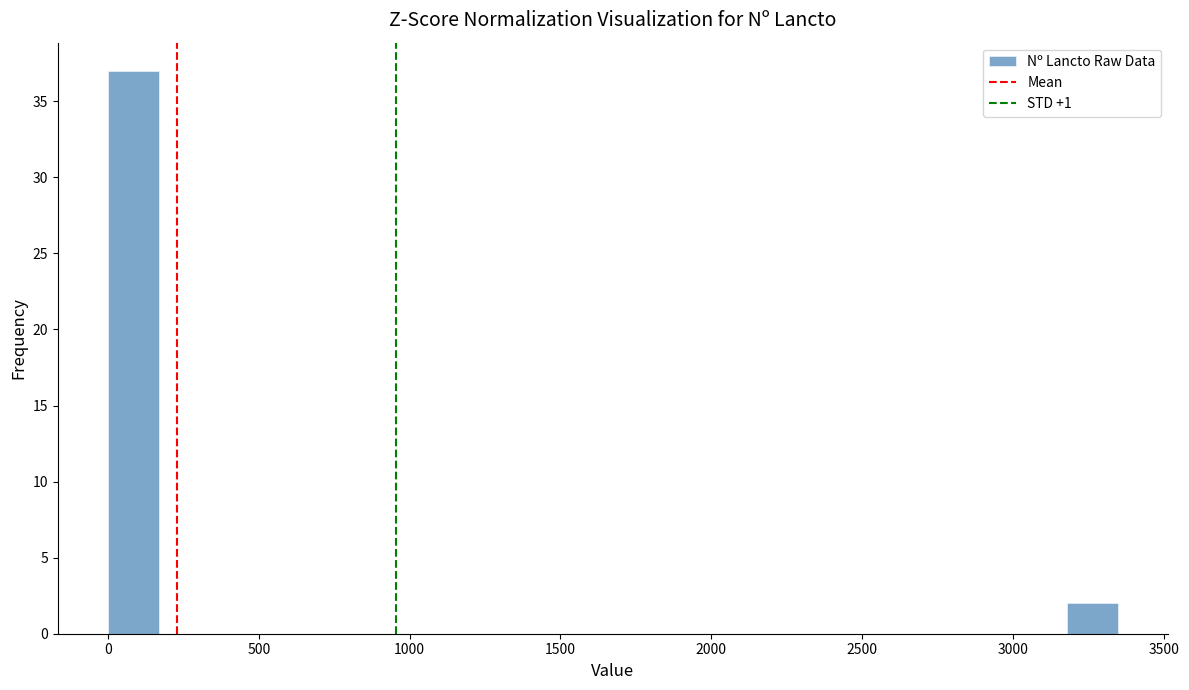

Around what value on the x-axis is the tallest bar? Give the approximate position of its centre, as read against the axis.

100